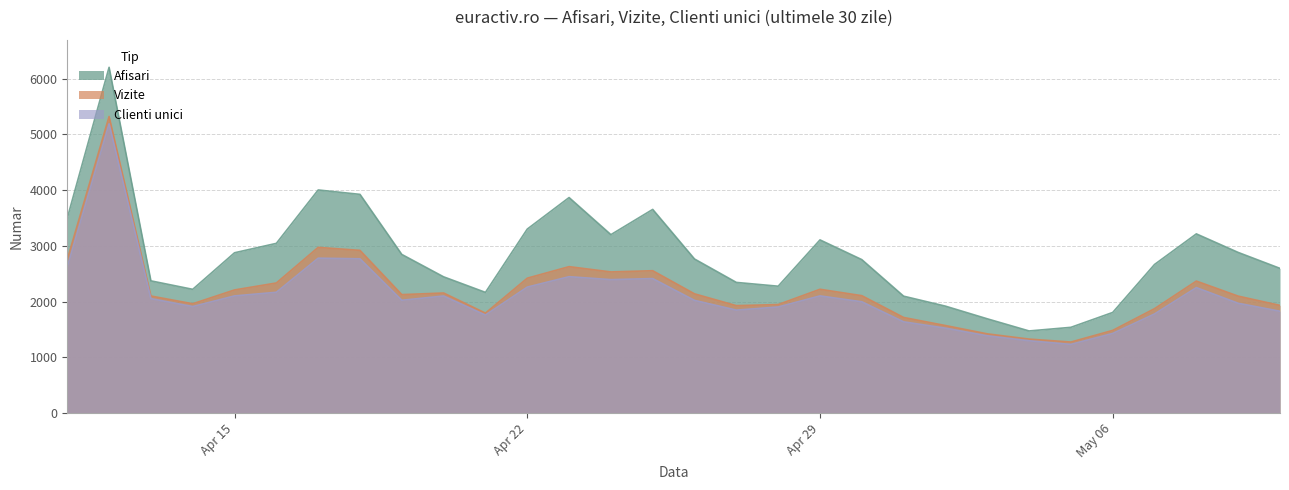

What is the value of the Clienti unici point at the 2nd from the left?

5189